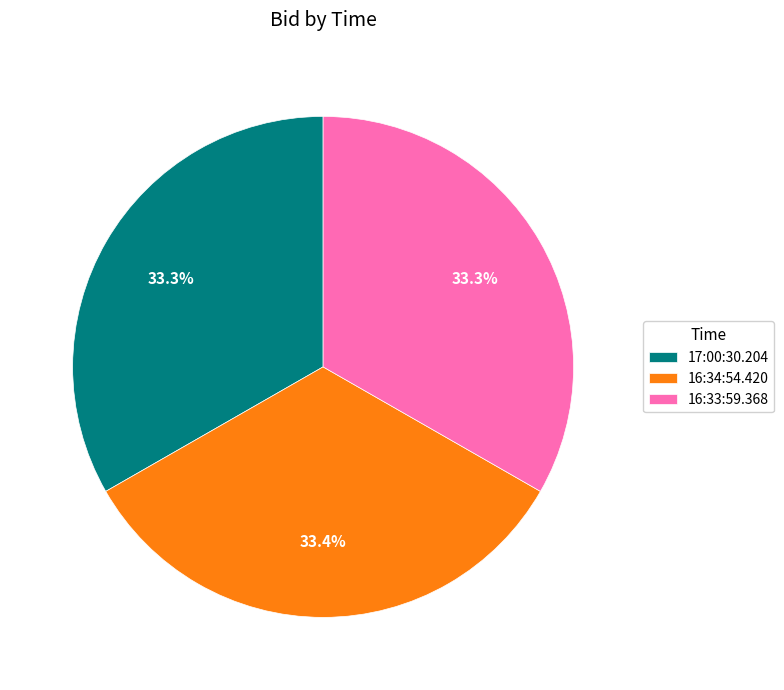

Is there any slice that represents more than half of the pie?

No